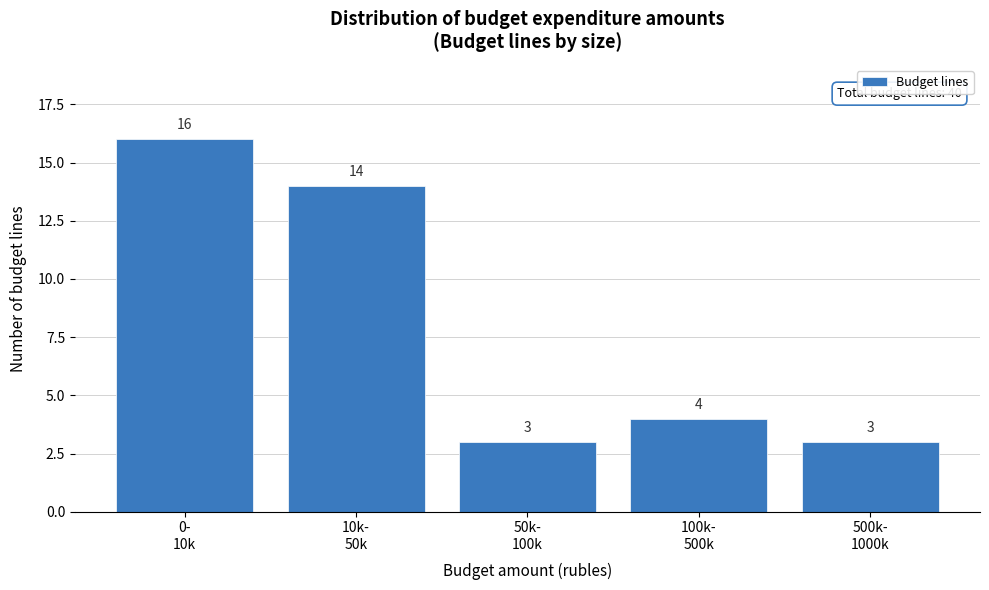

Reading left to right, what are all the values shown in this chart?

16	14	3	4	3